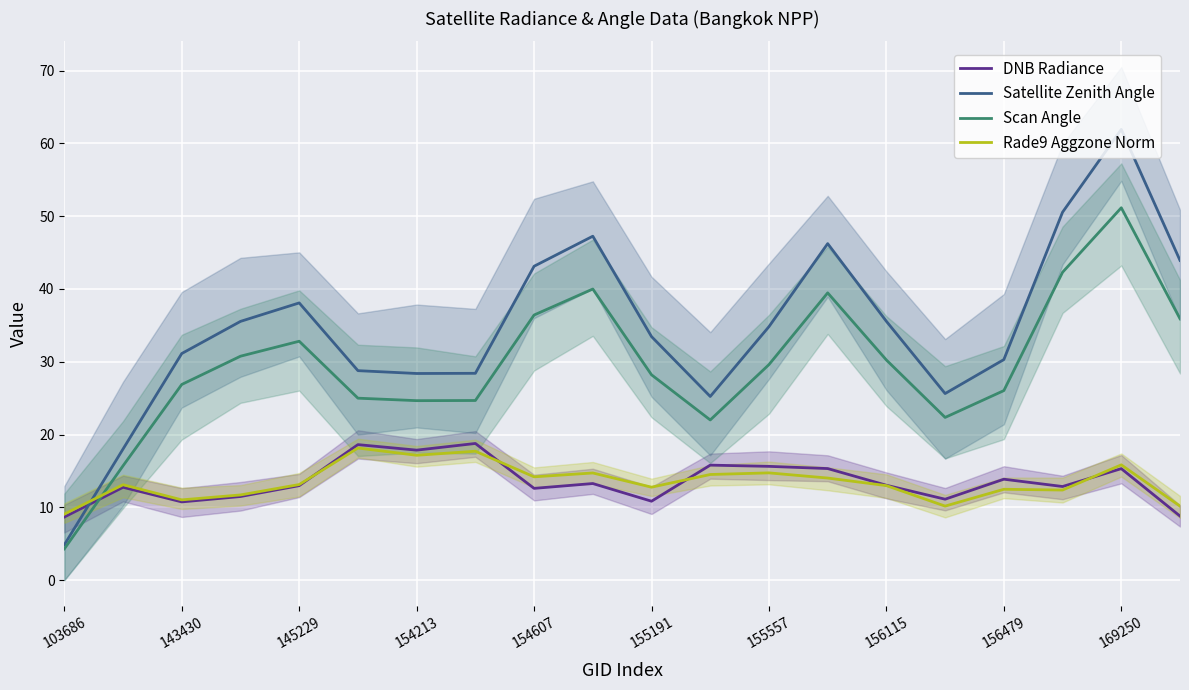

What value does the Rade9 Aggzone Norm series have at 15?

10.2